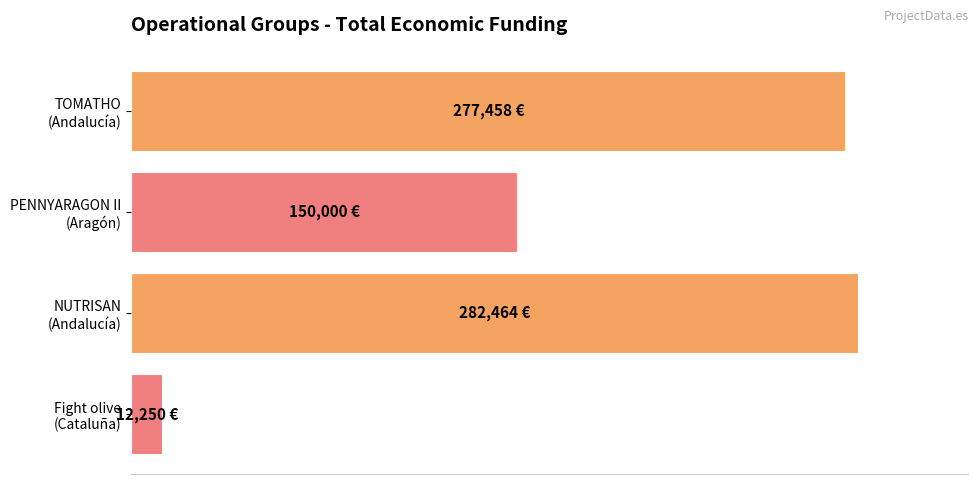

Where is the data nearest to the value 147357?

PENNYARAGON II
(Aragón)